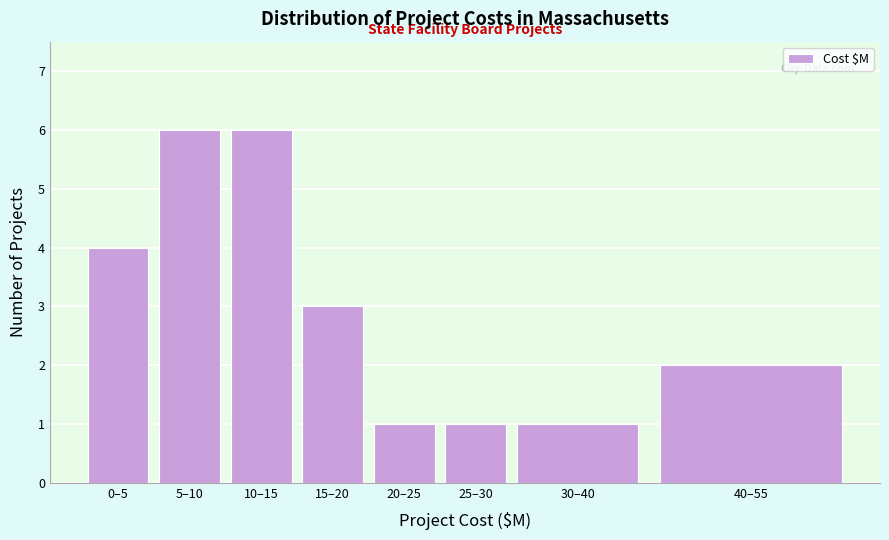

Reading left to right, extract all data points from this chart.

0–5=4	5–10=6	10–15=6	15–20=3	20–25=1	25–30=1	30–40=1	40–55=2